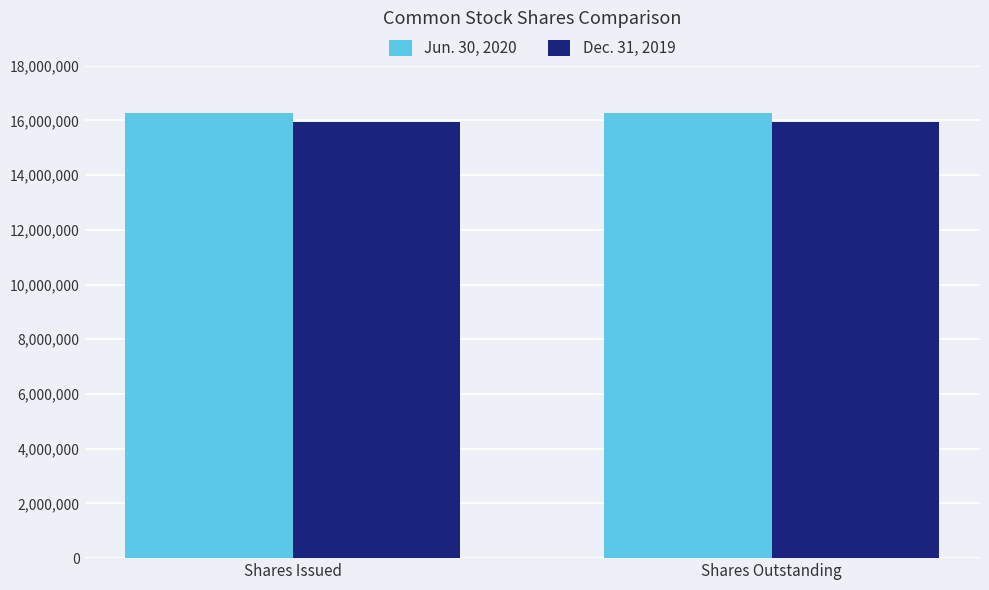

What is the total value across all series at Shares Outstanding?

32231885